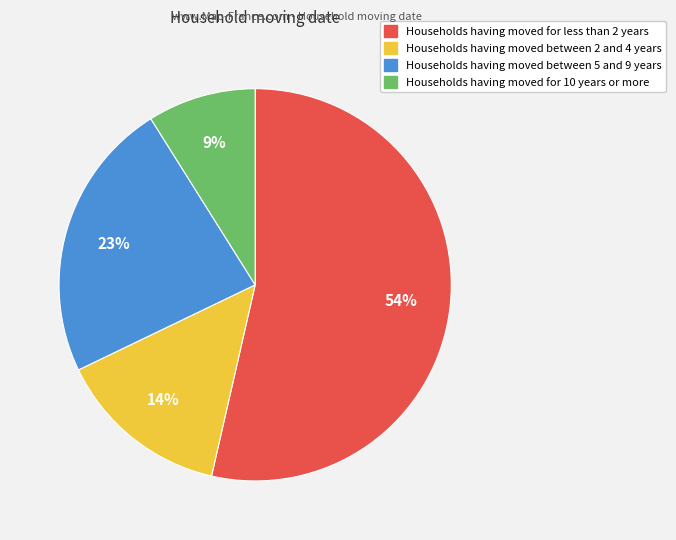

To the nearest percent, what is the average slice percentage?

25%